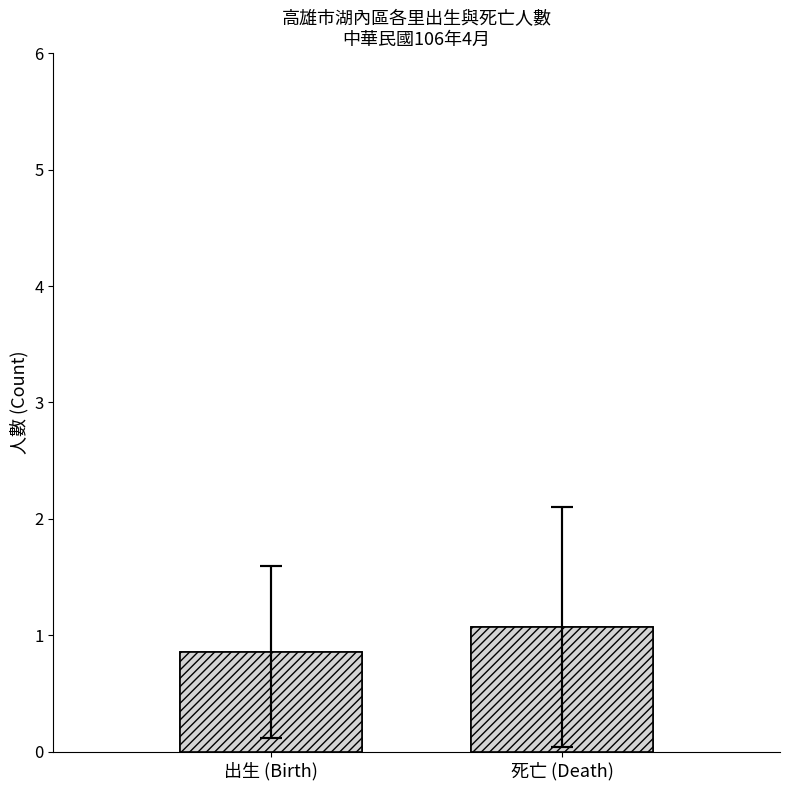

Which label corresponds to the largest value in the chart?

死亡 (Death)